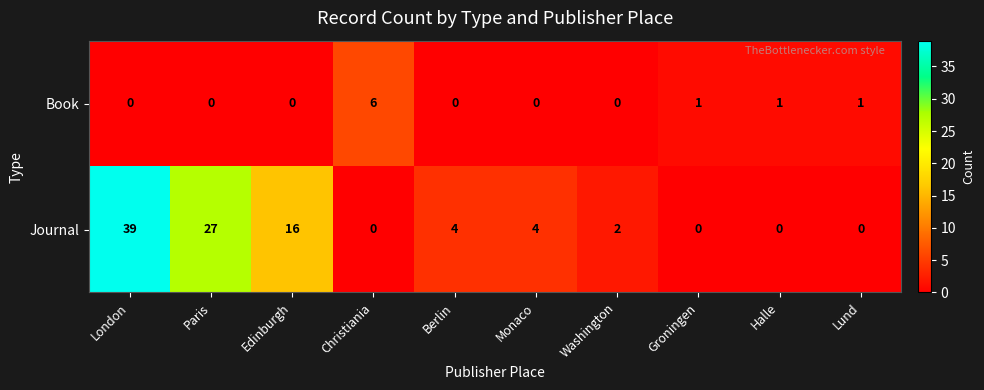

How many data points does each series have?

10